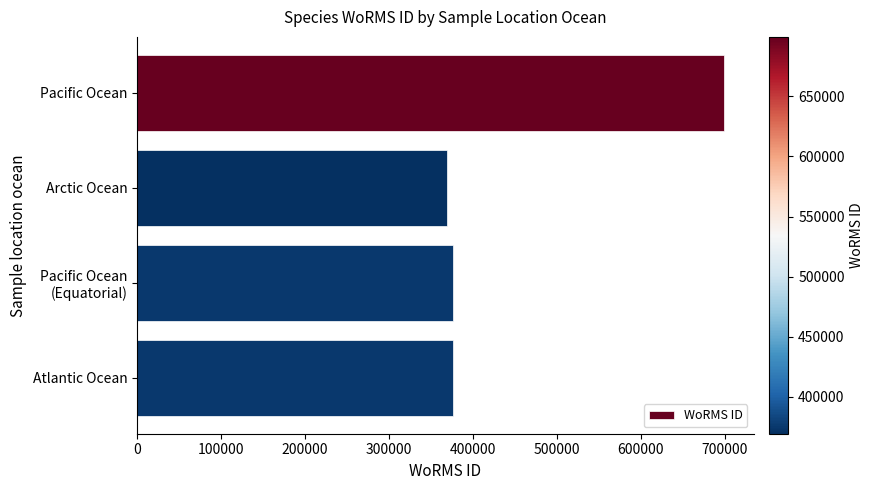

What is the greatest value displayed?

699402